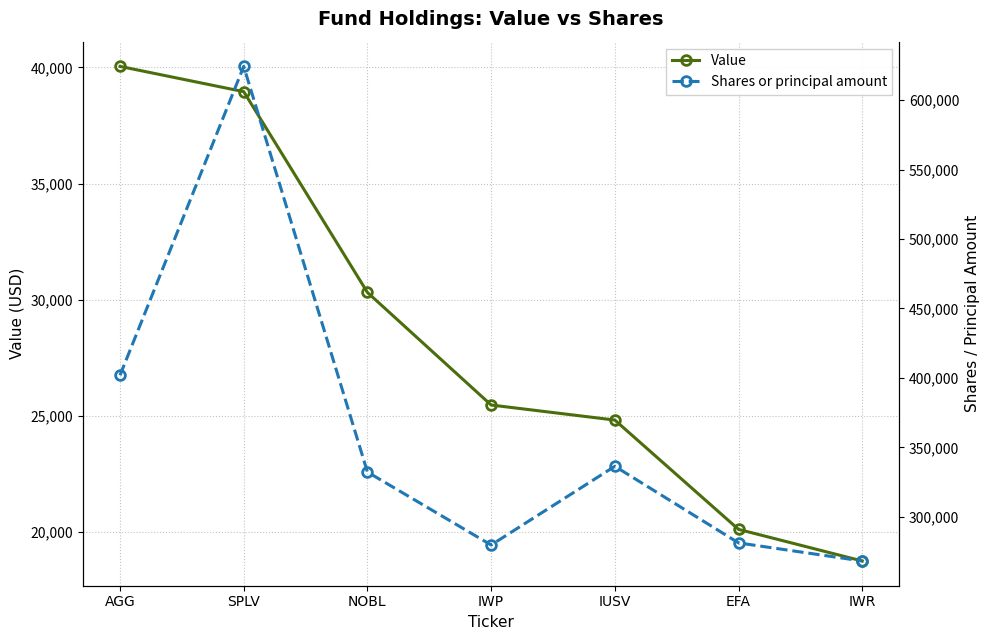

What is the total value across all series at SPLV?

663270